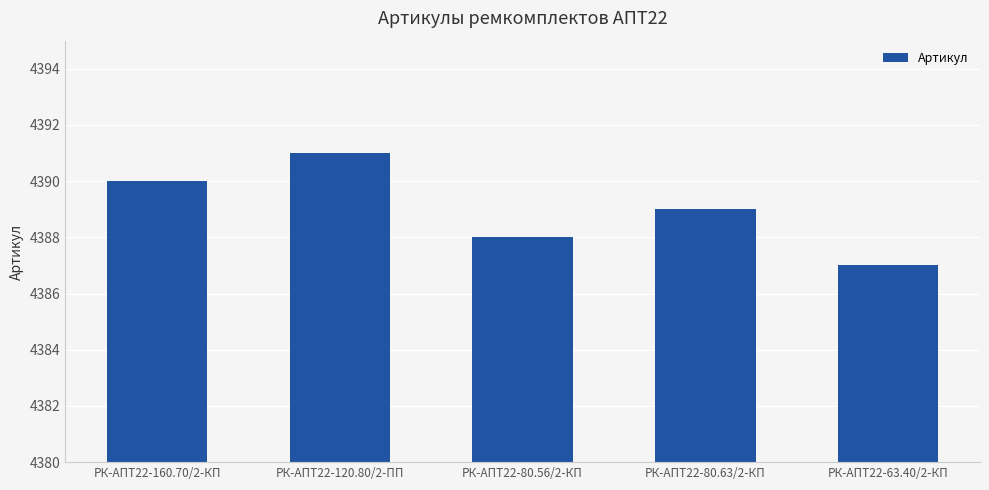

What is the value of the 1st bar from the left?

4390